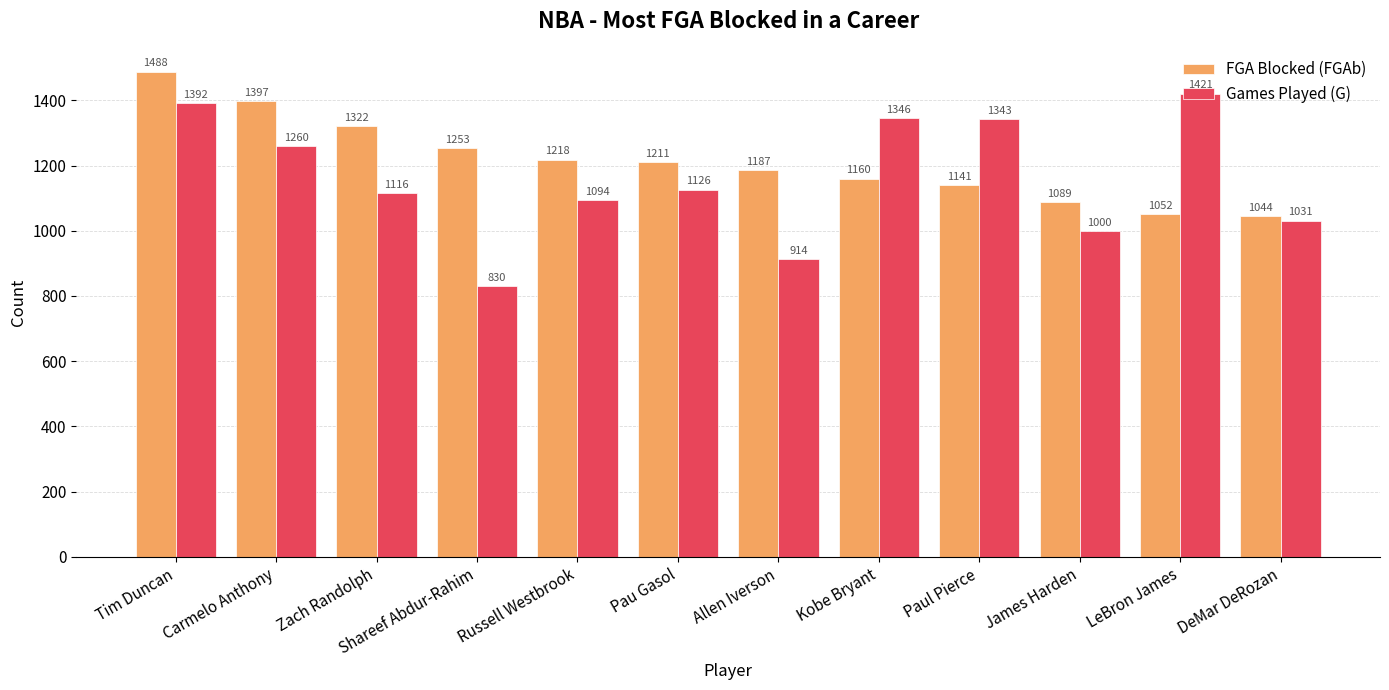

What is the spread (max minus min) of values at Paul Pierce?

202